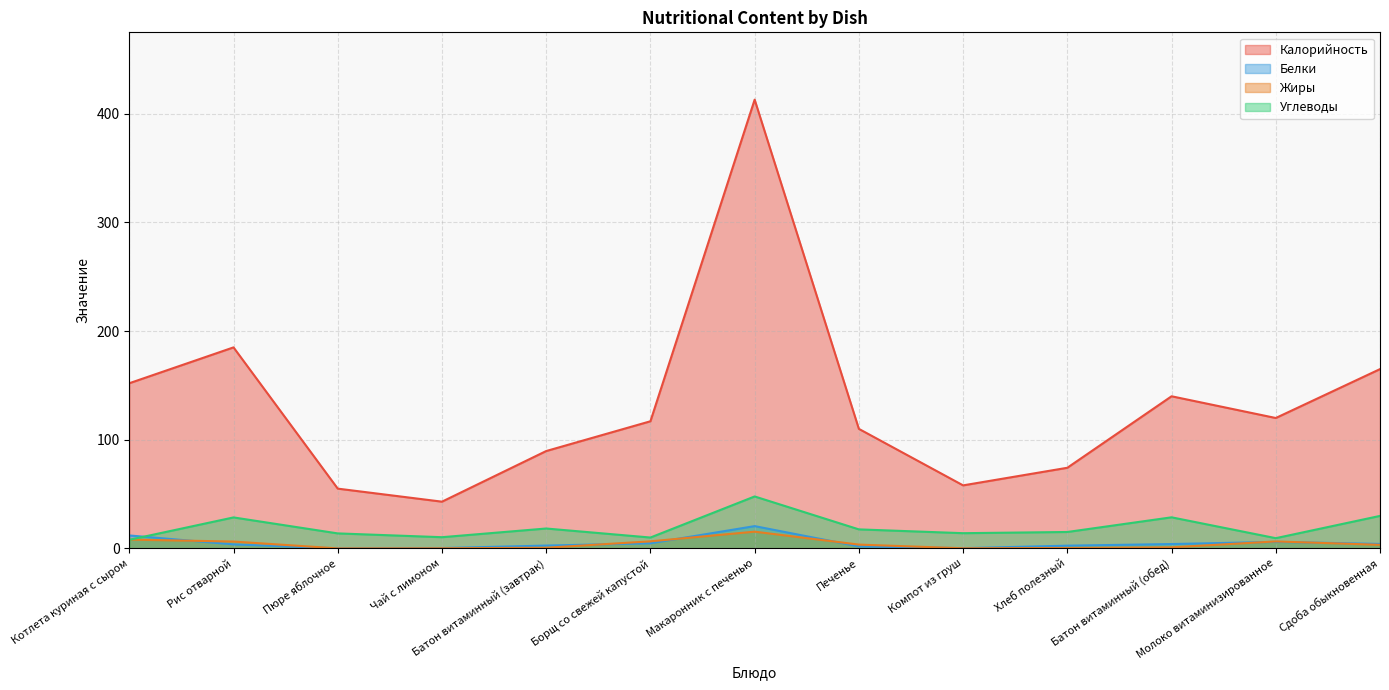

Is the value of Белки at Батон витаминный (обед) greater than the value of Калорийность at Рис отварной?

No